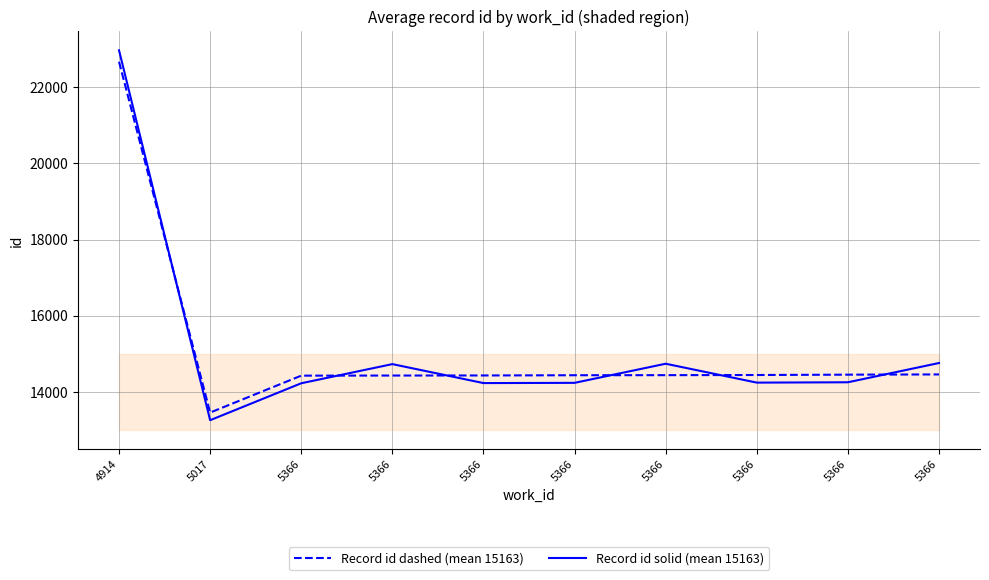

Count the number of categories in the chart.

10